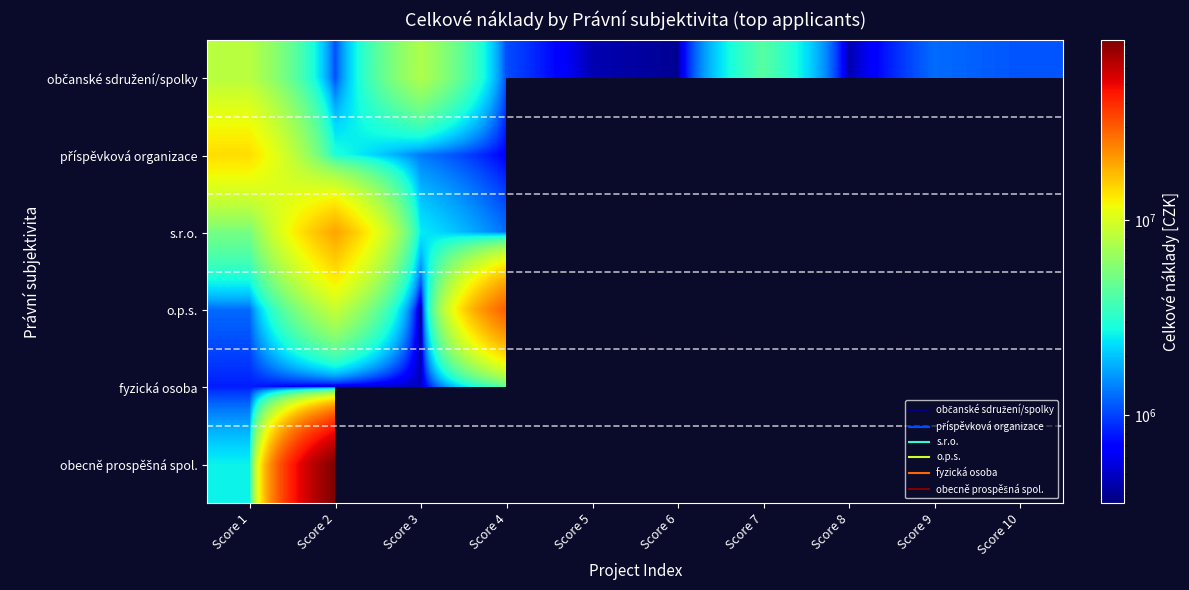

Rank the series by their maximum value, from lowest to highest.

fyzická osoba, občanské sdružení/spolky, příspěvková organizace, s.r.o., o.p.s., obecně prospěšná spol.